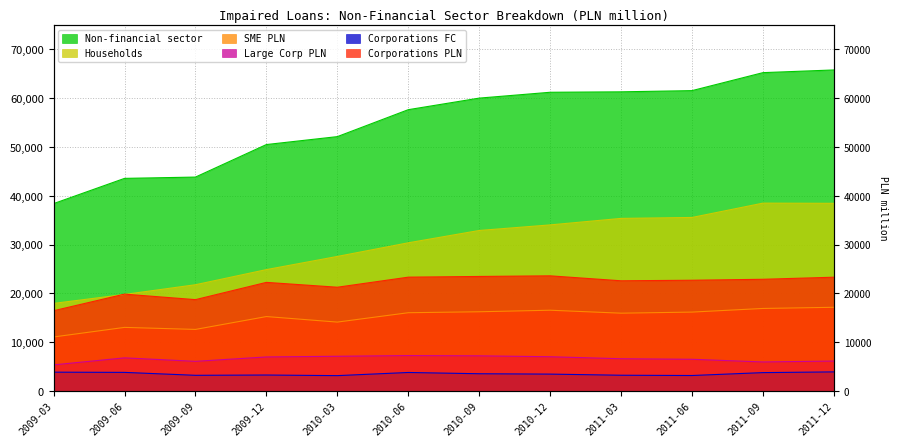

Between 2010-03 and 2011-06, which is larger?

2011-06